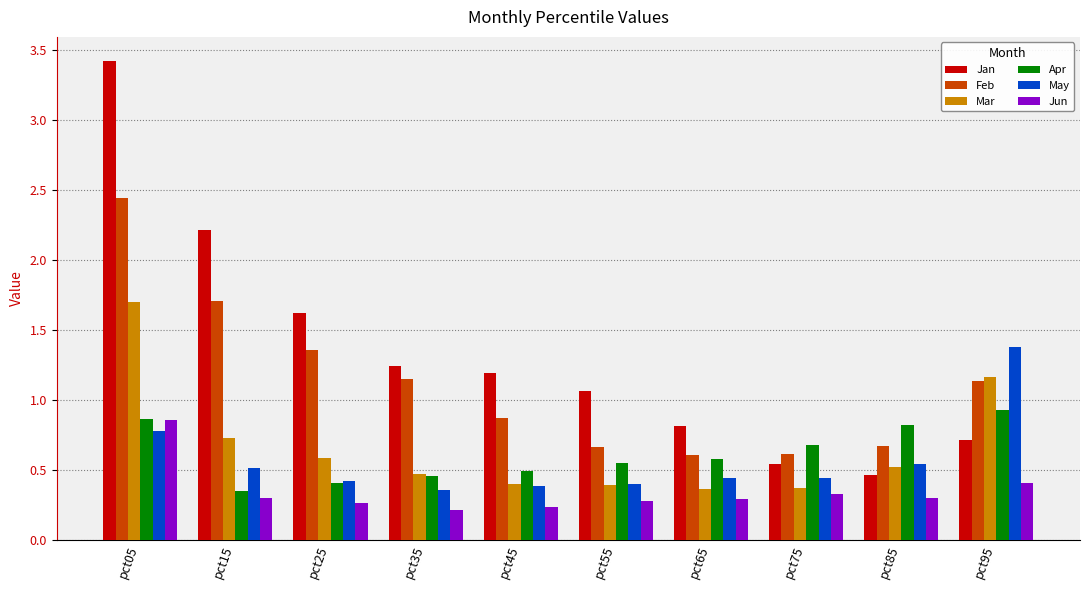

At which category does the chart reach its peak across all series?

pct05